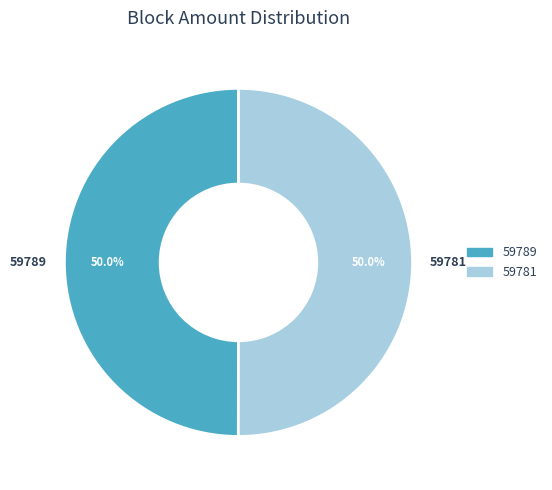

Do 59789 and 59781 together represent more than half of the pie?

Yes